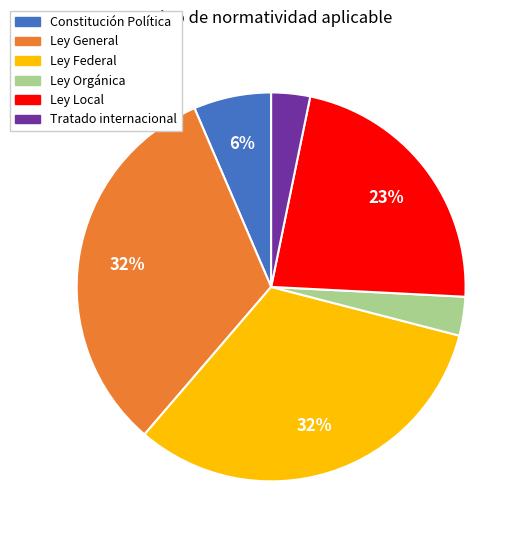

How many segments does this pie chart have?

6